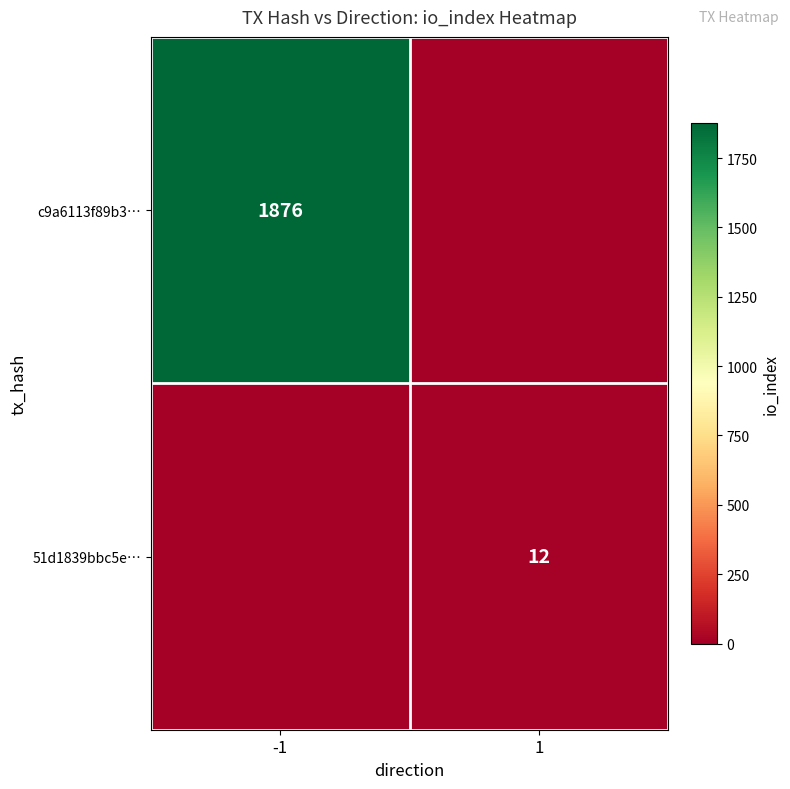

Is the value of 51d1839bbc5e… at 1 greater than the value of c9a6113f89b3… at -1?

No